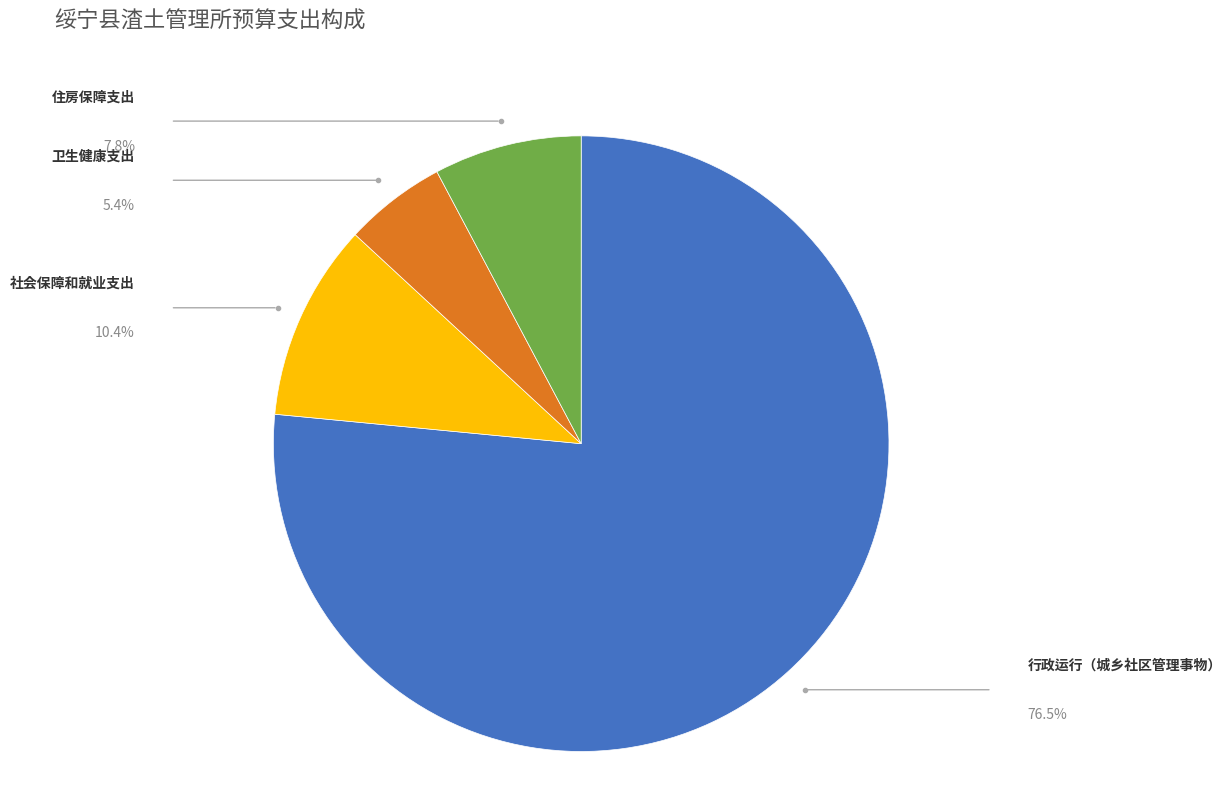

Does any single category account for the majority?

Yes